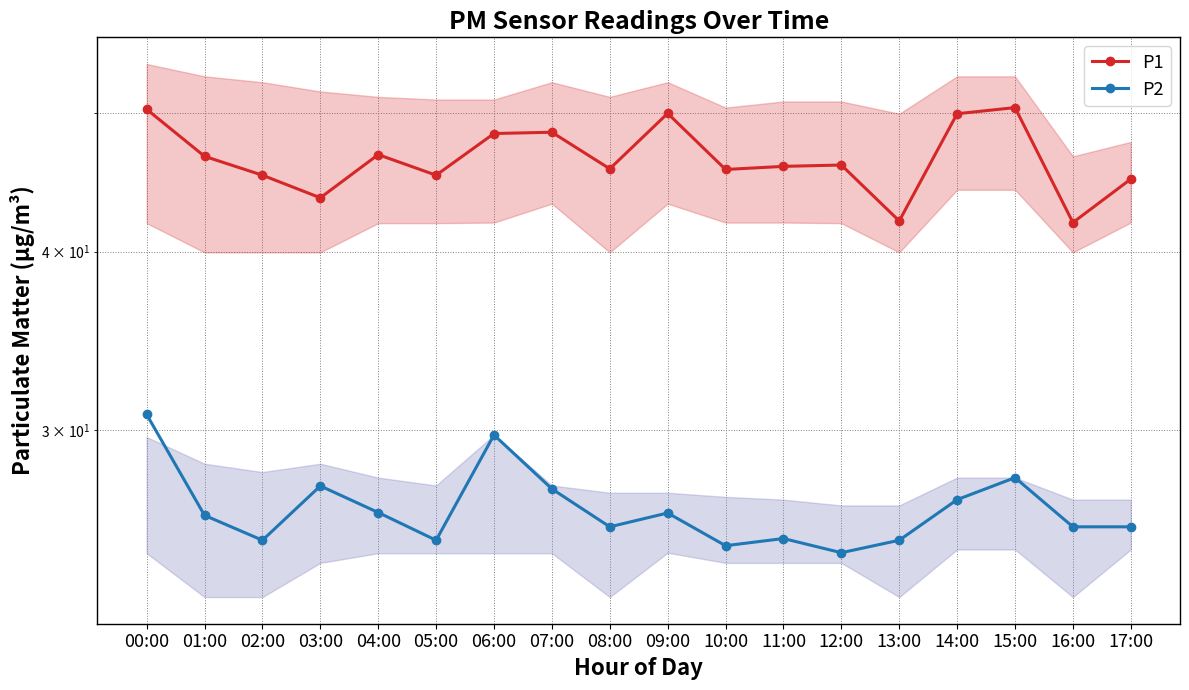

List the series in order of their peak value, highest first.

P1, P2